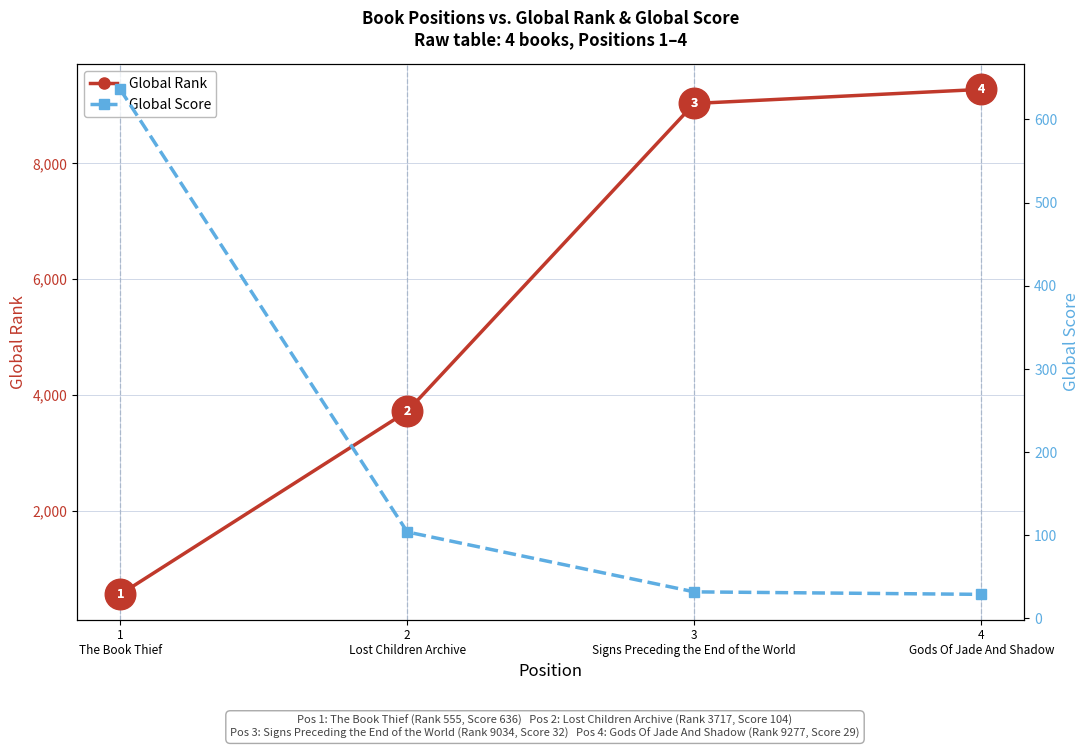

What is the label of the 1st point from the right?

4
Gods Of Jade And Shadow